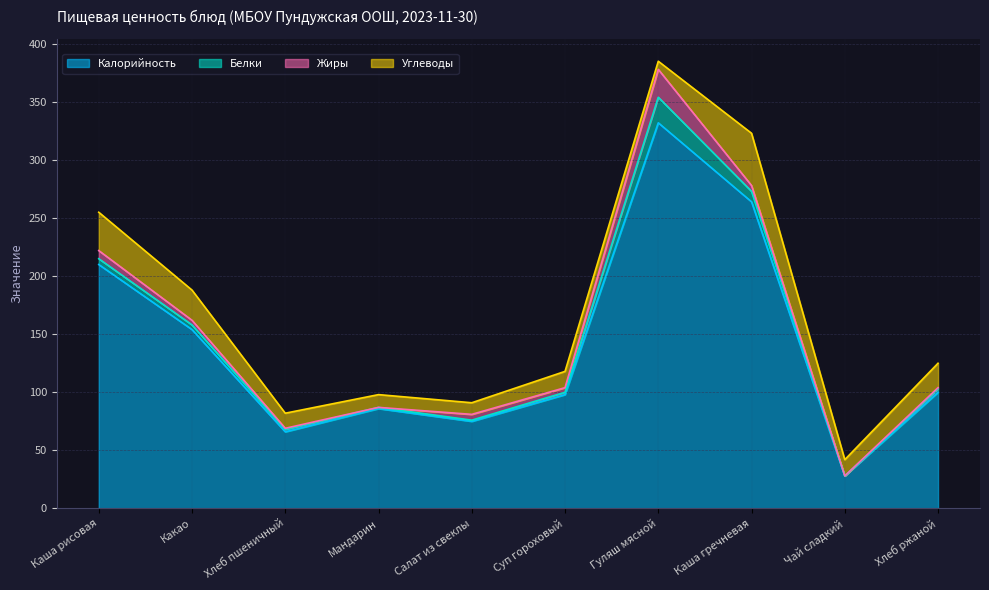

How many data points in Калорийность are above 100?

4